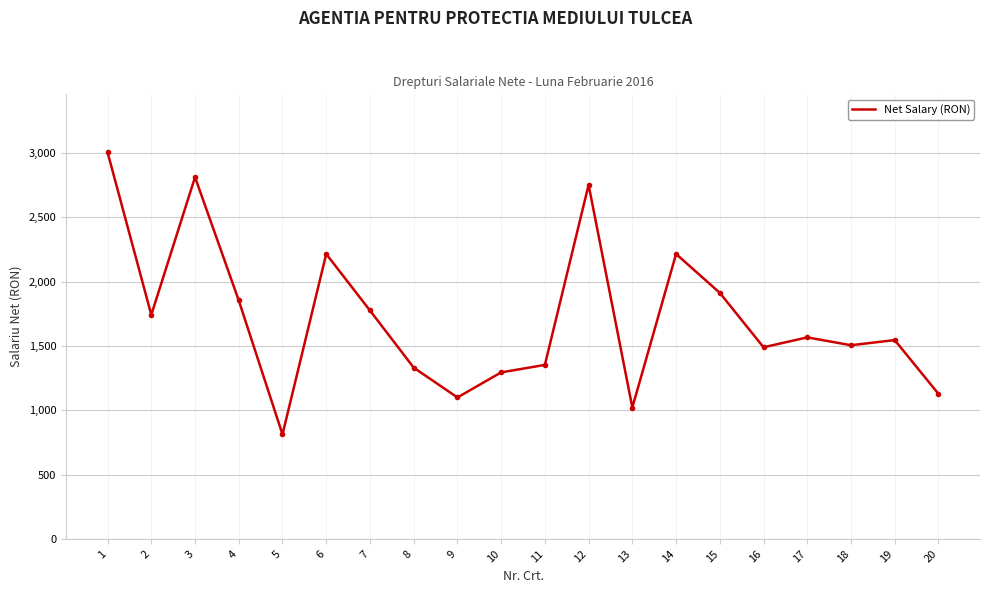

Approximately how many times larger is the value at 12 compared to 14?

1.2